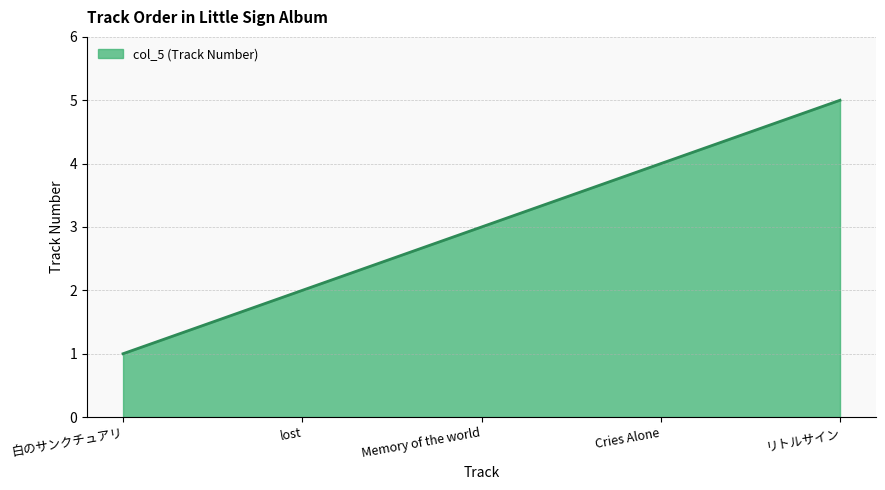

Reading right to left, transcribe all the data shown in this chart.

リトルサイン=5	Cries Alone=4	Memory of the world=3	lost=2	白のサンクチュアリ=1